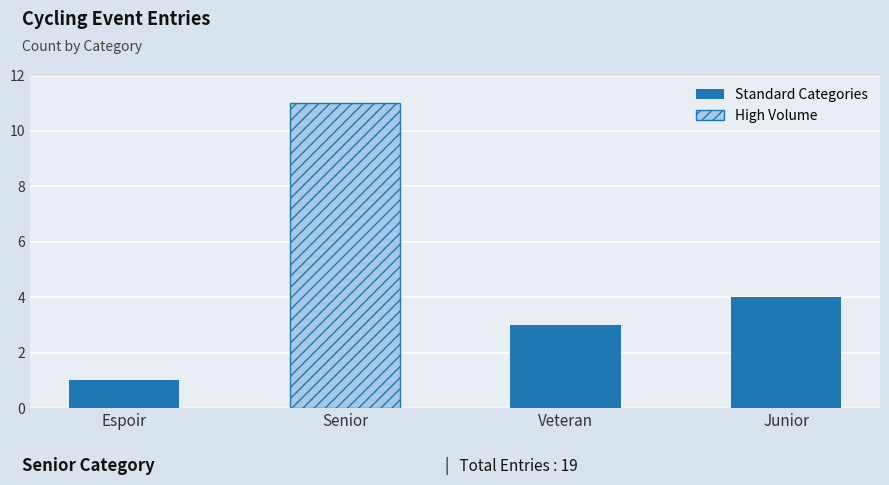

At which label does the data first exceed 4?

Senior